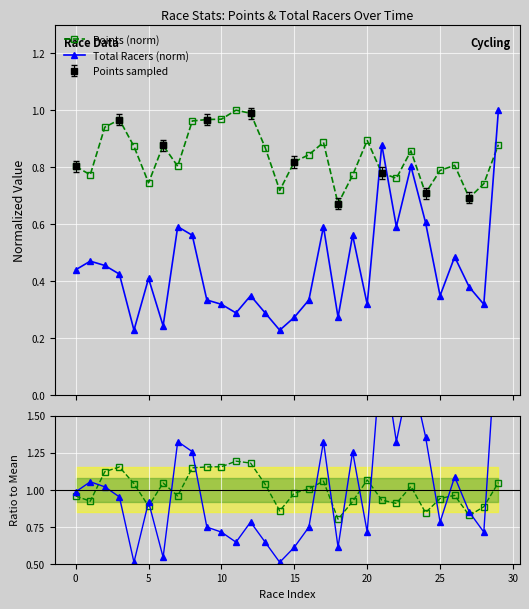

True or false: Total Racers (norm) and Points (norm) intersect in this chart.

True